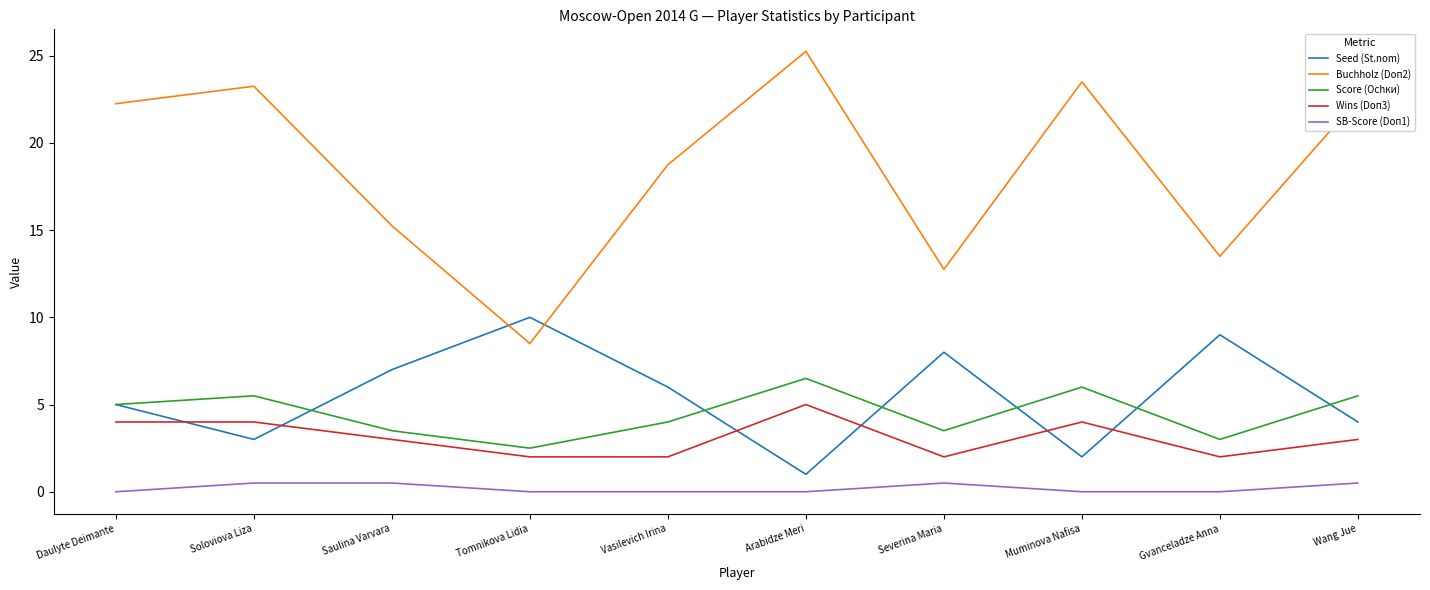

The value of Score (Ochки) at Vasilevich Irina is 2.1. True or false?

False